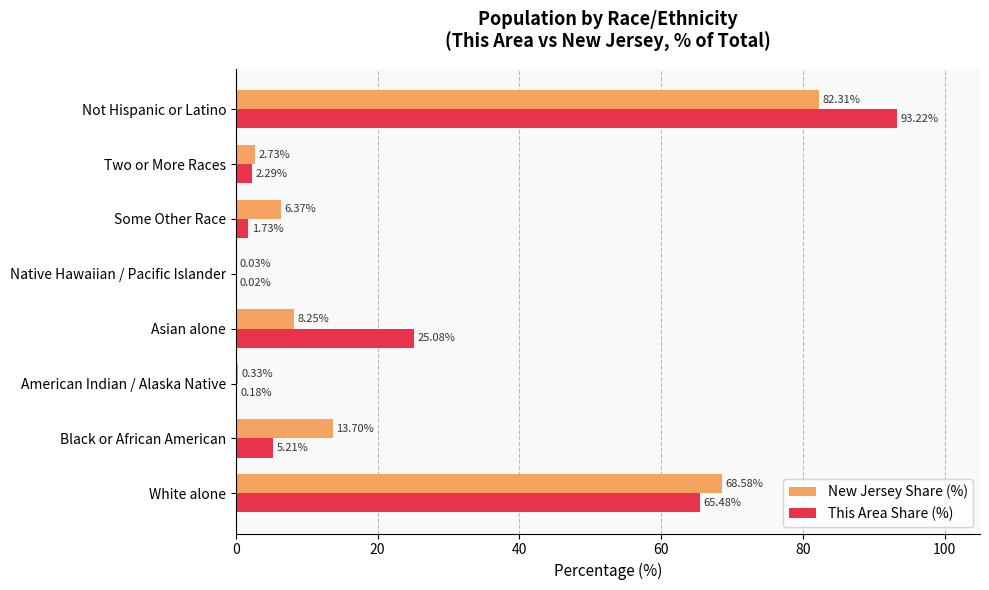

At which category is the sum across all series the highest?

Not Hispanic or Latino